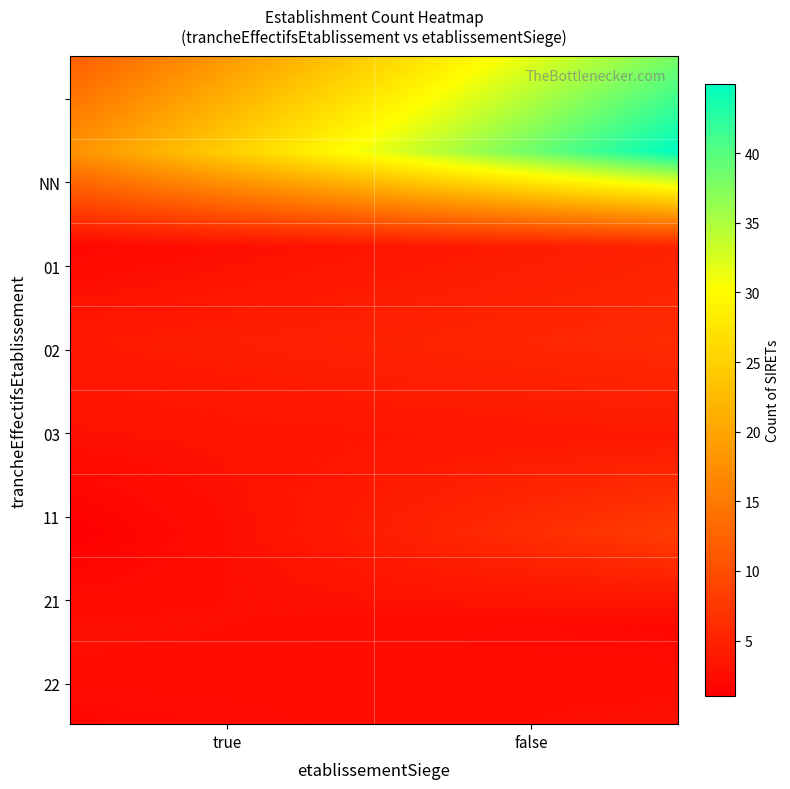

At how many categories does at least one series exceed 40?

1